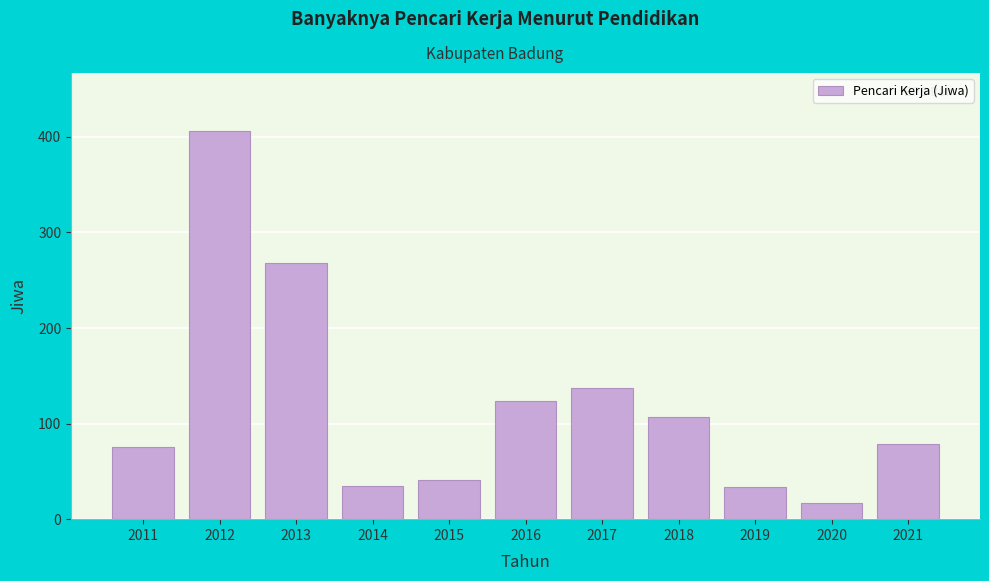

What is the change in value from 2011 to 2013?

+193